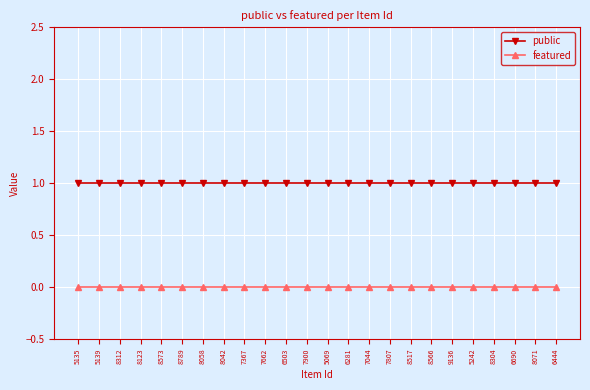

List the series in order of their overall mean, lowest first.

featured, public